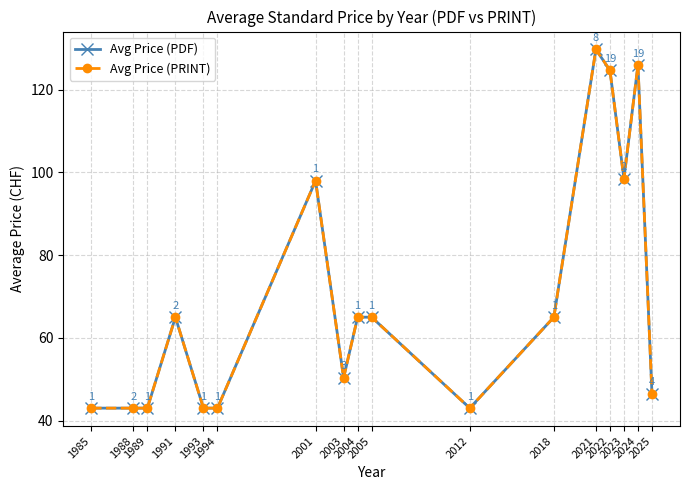

Reading right to left, list all the values displayed in this chart.

Avg Price (PDF): 46.5	125.9	98.5	124.7	129.8	65.0	43.0	65.0	65.0	50.3	98.0	43.0	43.0	65.0	43.0	43.0	43.0
Avg Price (PRINT): 46.5	125.9	98.5	124.7	129.8	65.0	43.0	65.0	65.0	50.3	98.0	43.0	43.0	65.0	43.0	43.0	43.0